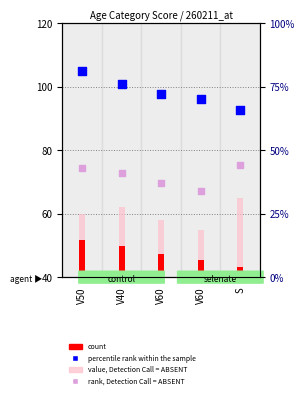

Which series contains the highest Y value?

percentile rank within the sample